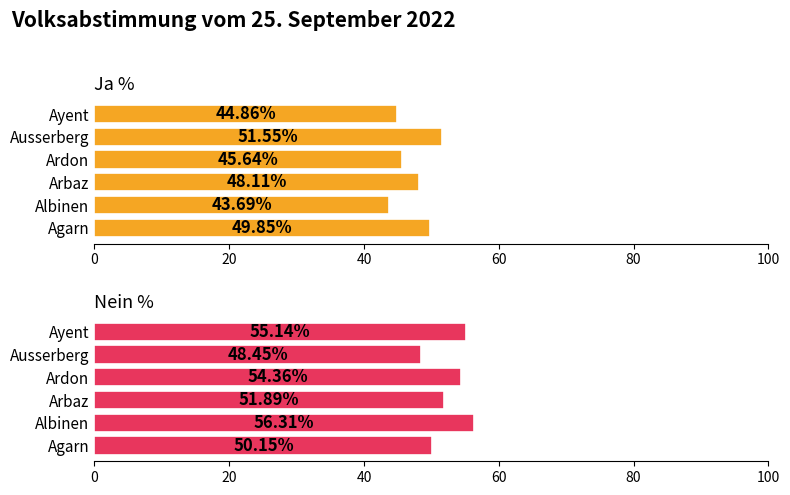

At Ausserberg, list the series in order from smallest to largest.

Nein %, Ja %